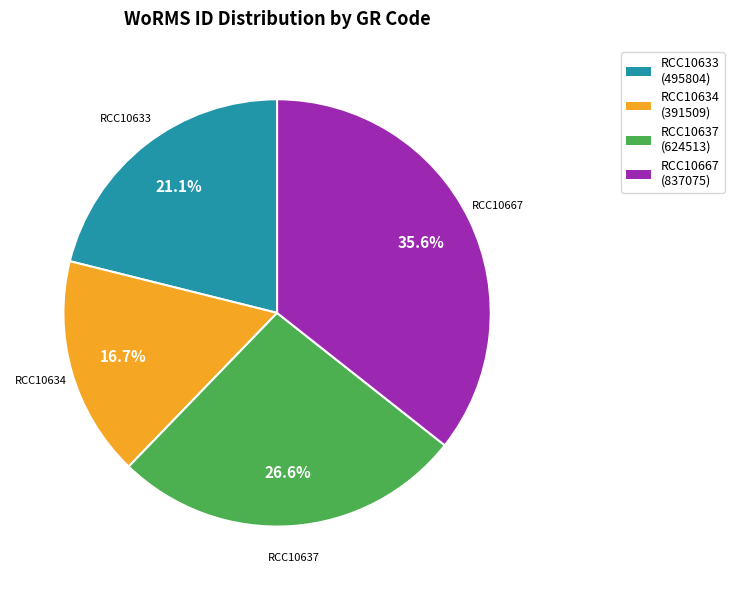

To the nearest percent, what is the average slice percentage?

25%